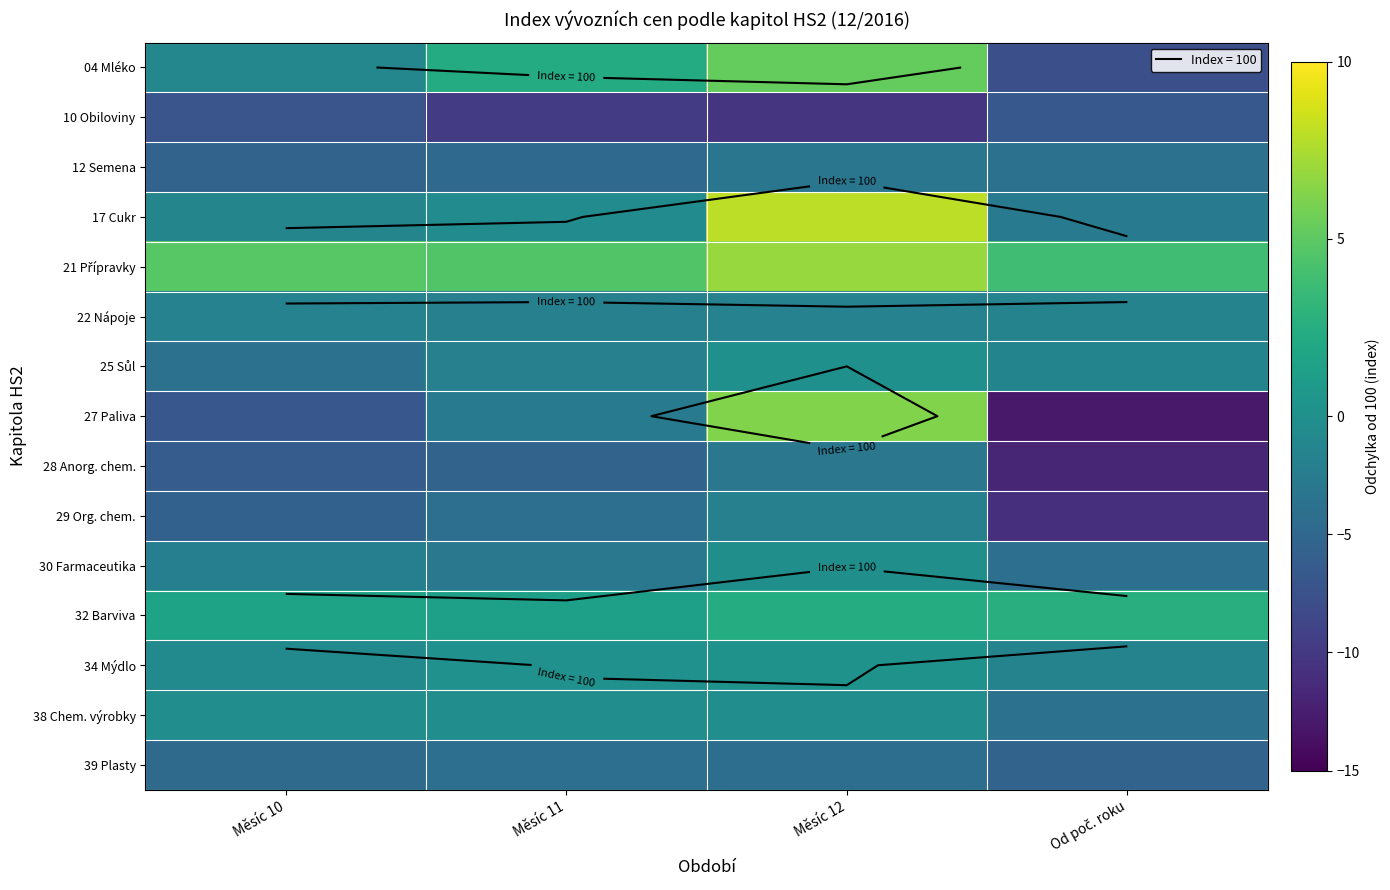

At which label is 17 Cukr closest to 2?

Měsíc 11